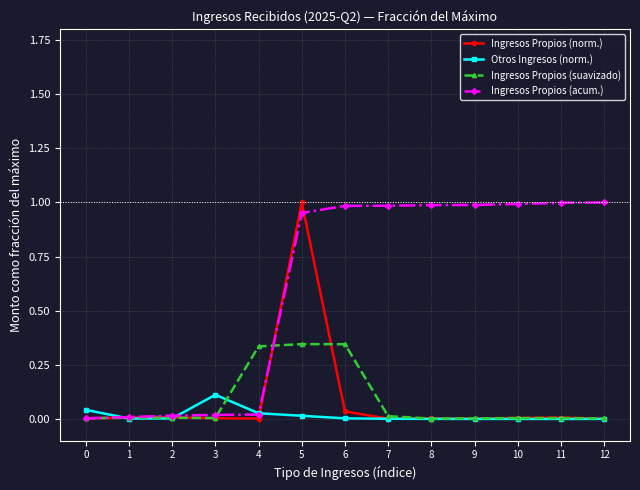

The Ingresos Propios (suavizado) series shows 0.5 at 4. True or false?

False